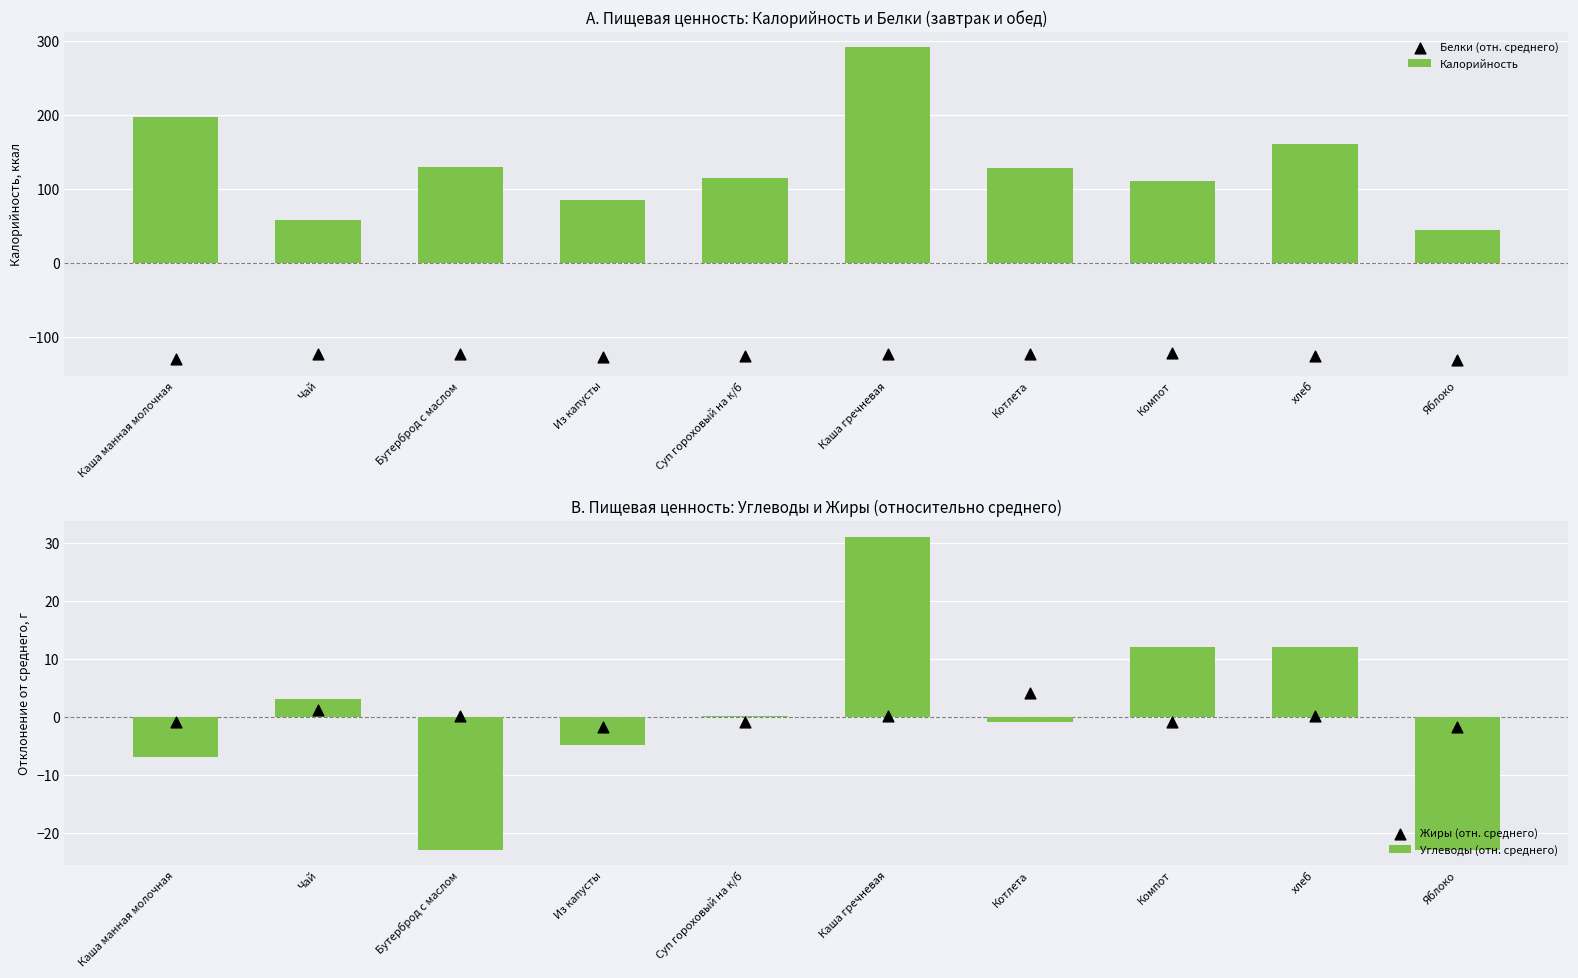

Which series reaches the maximum Y coordinate?

Калорийность